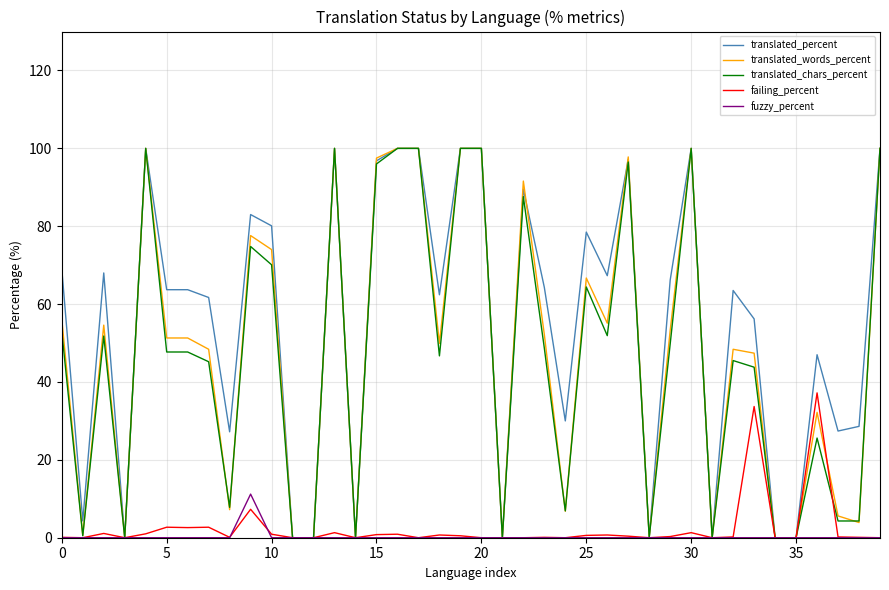

What is the maximum value shown in the chart?

100.0